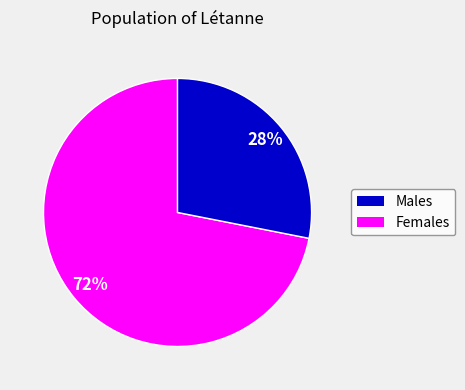

To the nearest percent, what is the difference between the largest and smallest slice percentages?

44%